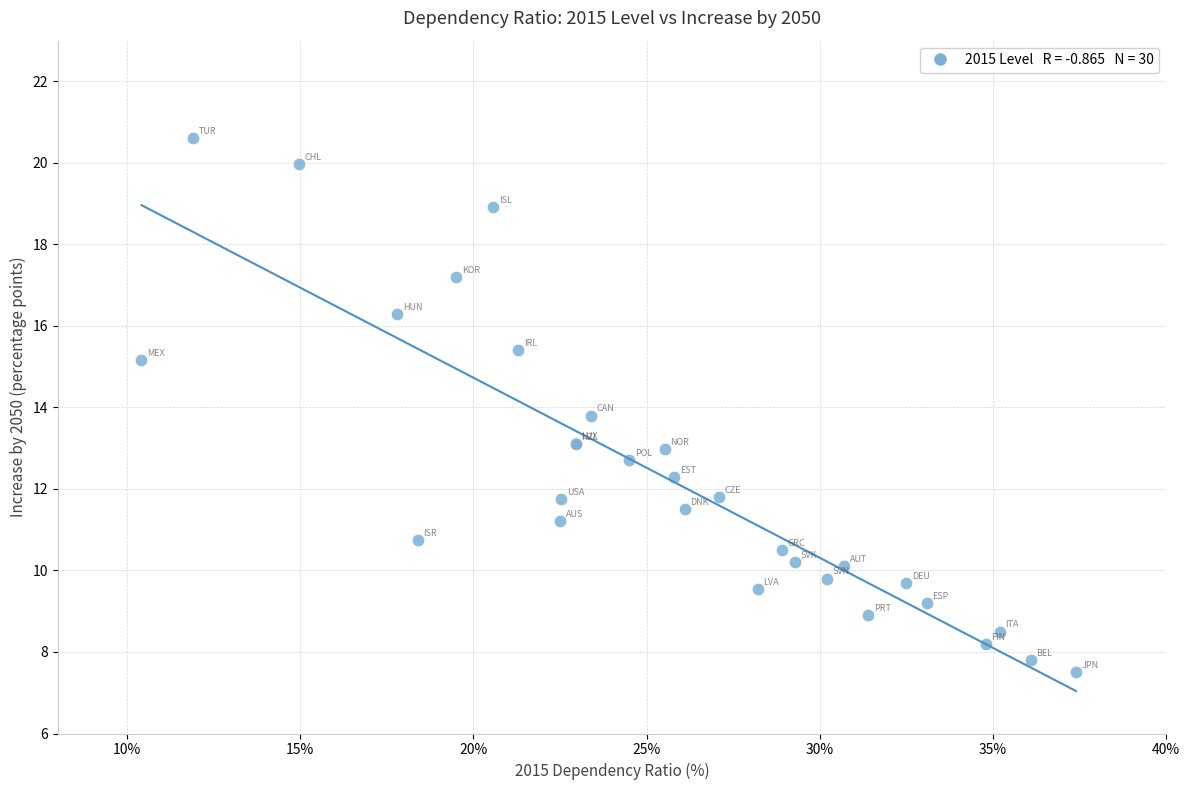

What Y value in the scatter plot is closest to 14?

13.8